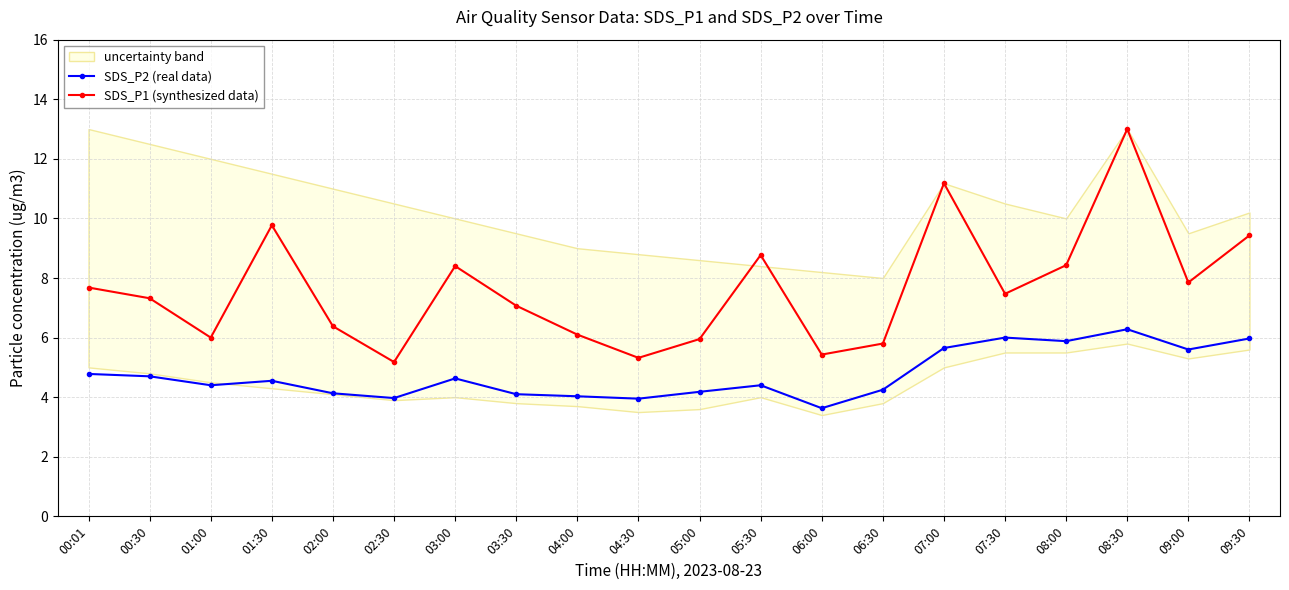

At 00:30, list the series in order from smallest to largest.

SDS_P2 (real data), SDS_P1 (synthesized data)